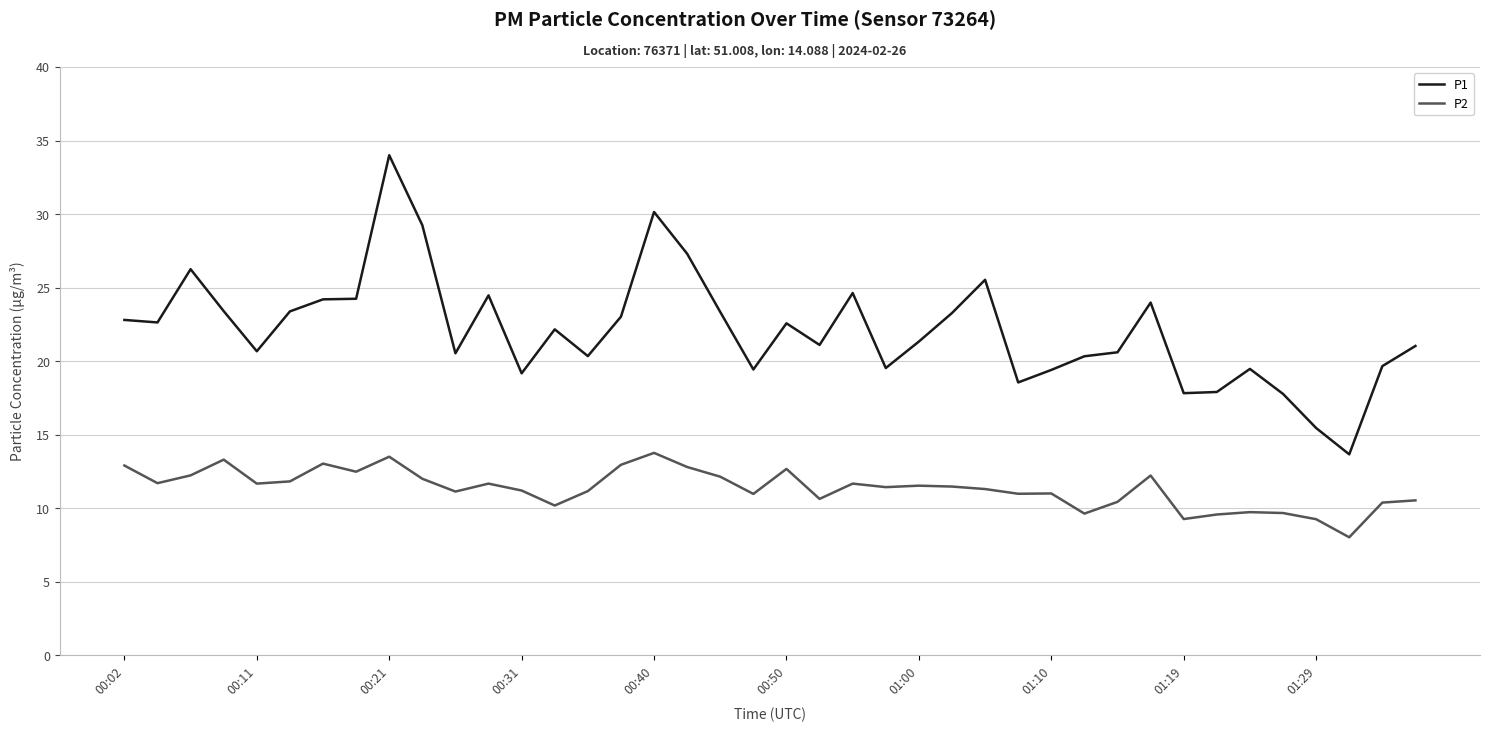

Which series has the largest range (max minus min)?

P1